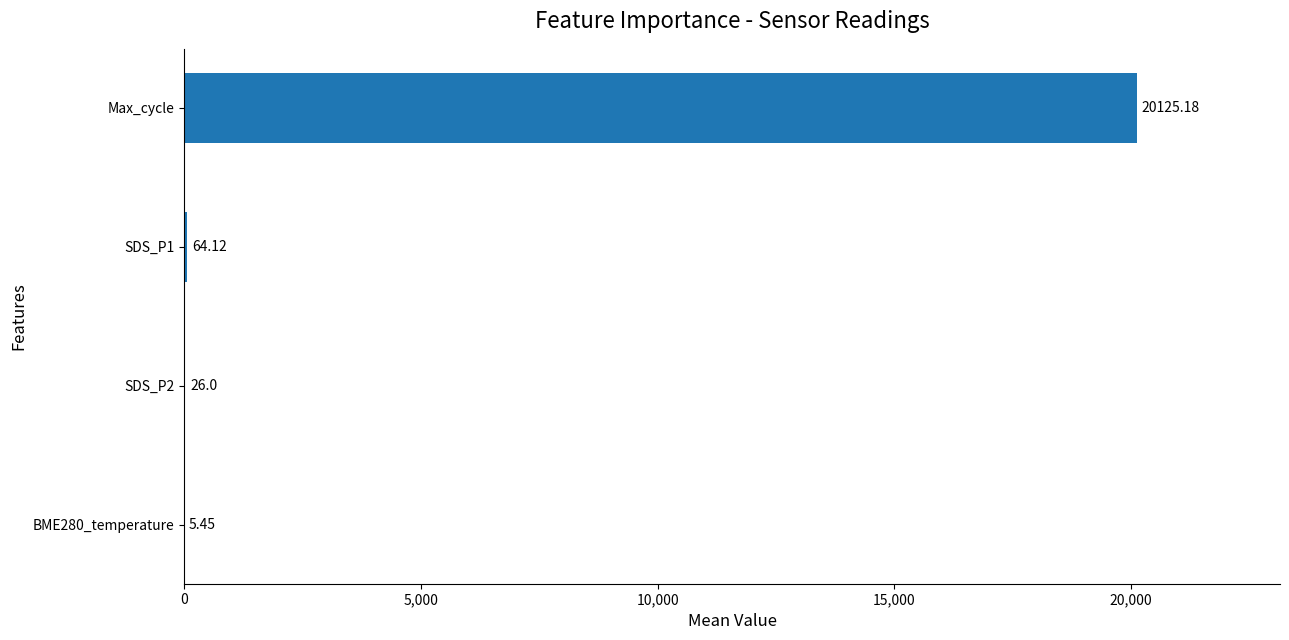

Approximately how many times larger is the value at Max_cycle compared to BME280_temperature?

3692.7